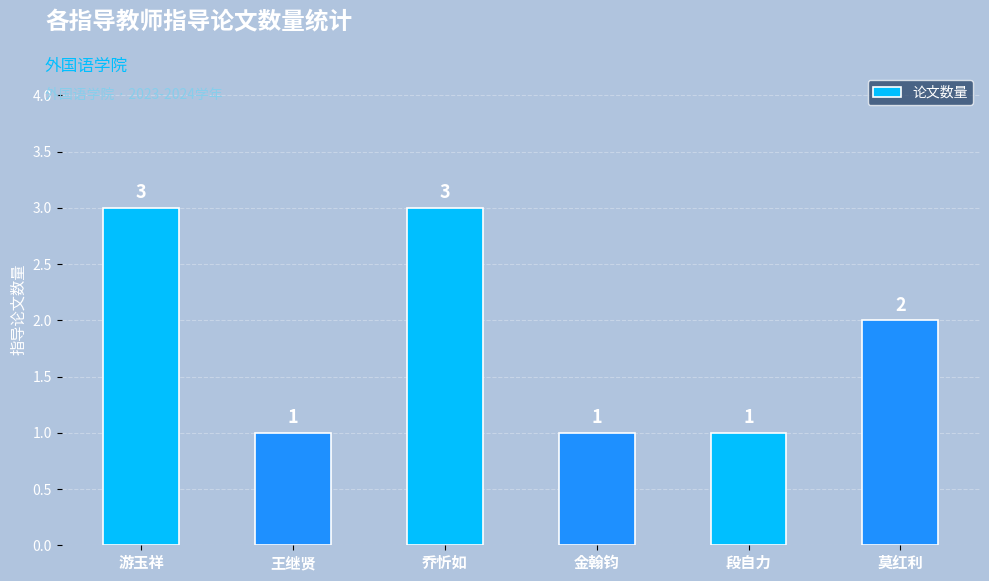

What is the change in value from 金翰钧 to 莫红利?

+1